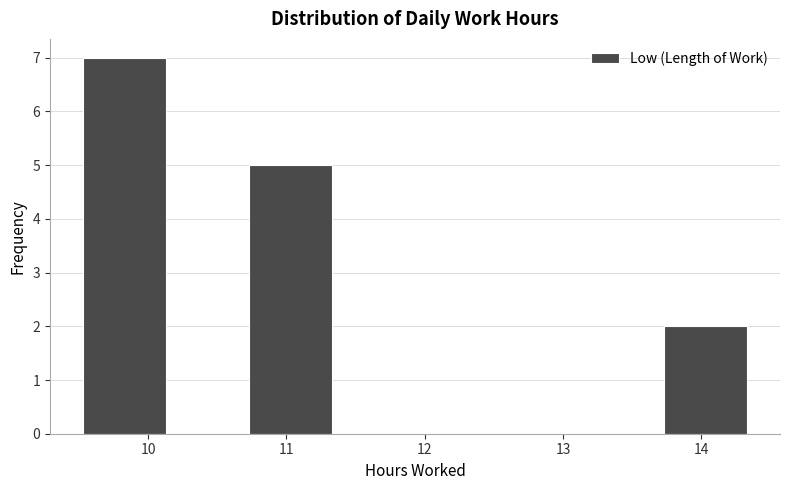

What is the height of the bar covering 10.73 to 11.33 on the x-axis? Neither the bar edges nor the heights are printed on the chart, so give them approximately, as read against the axes.

5